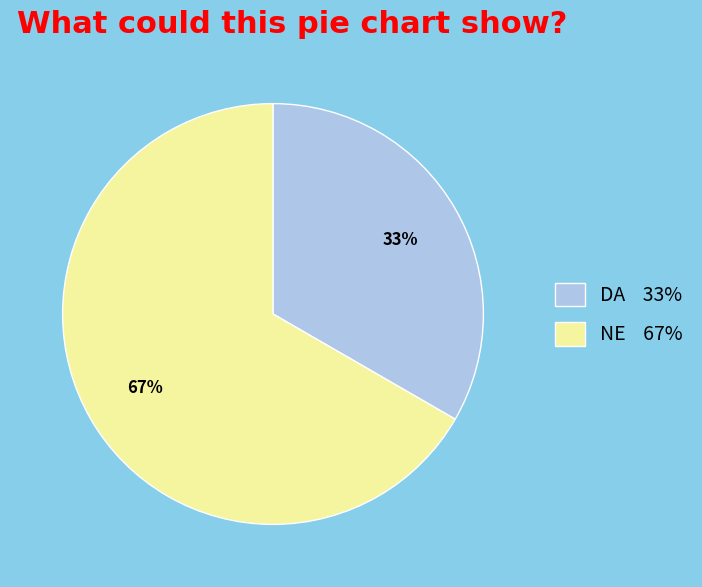

To the nearest percent, what portion does DA represent?

33%